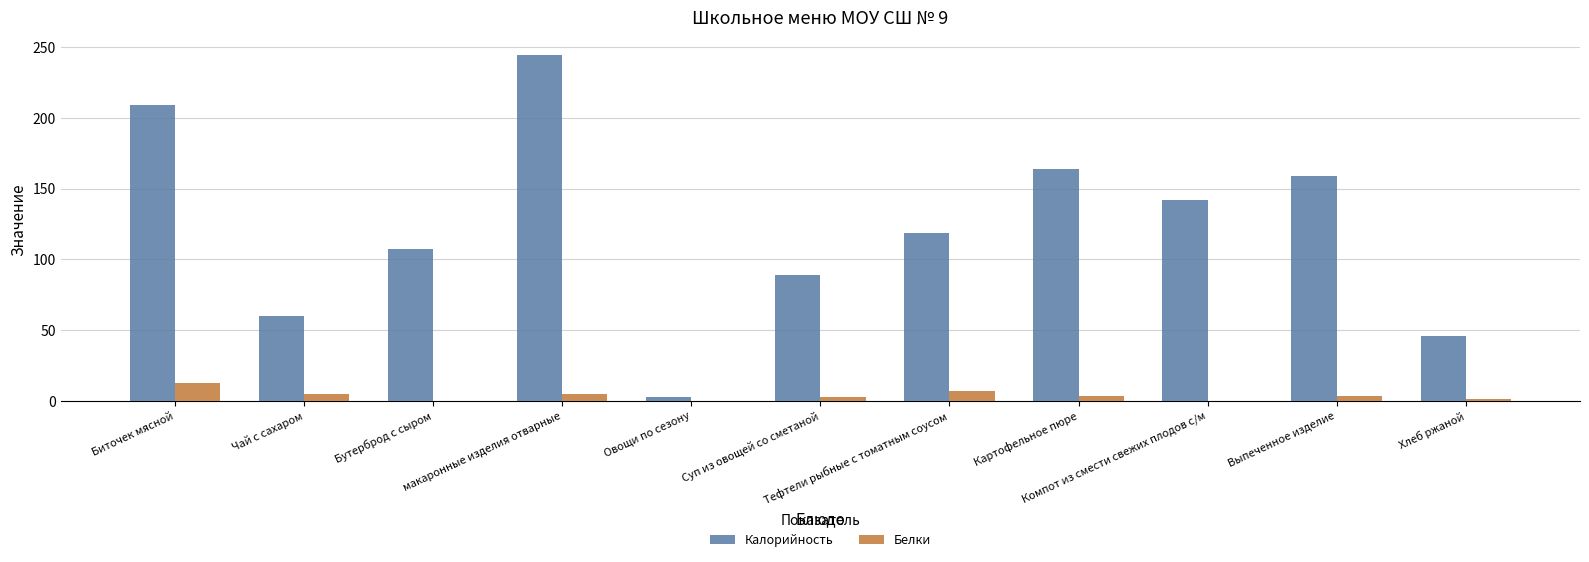

What is the maximum value shown in the chart?

244.5